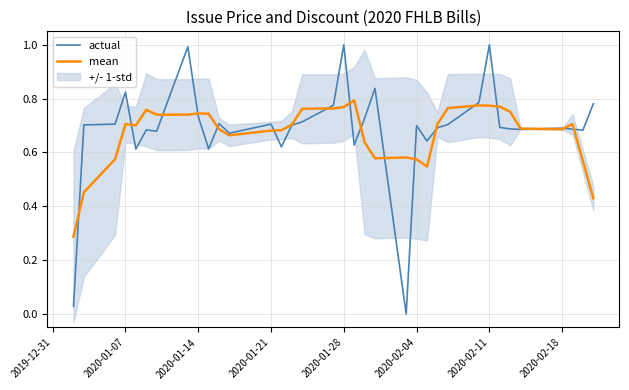

True or false: actual has a value of 0.4 at 2020-01-14.

False